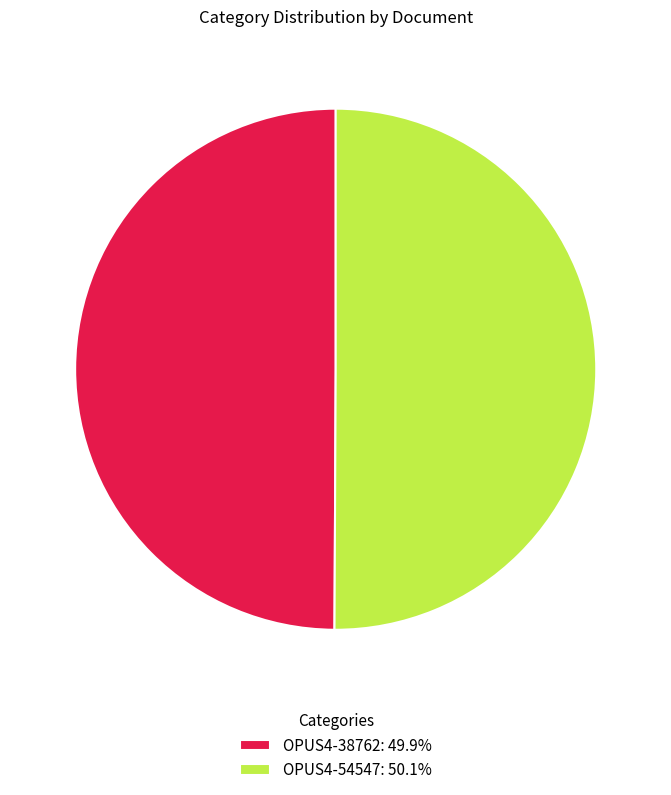

Is the sum of OPUS4-54547: 50.1% and OPUS4-38762: 49.9% greater than half?

Yes